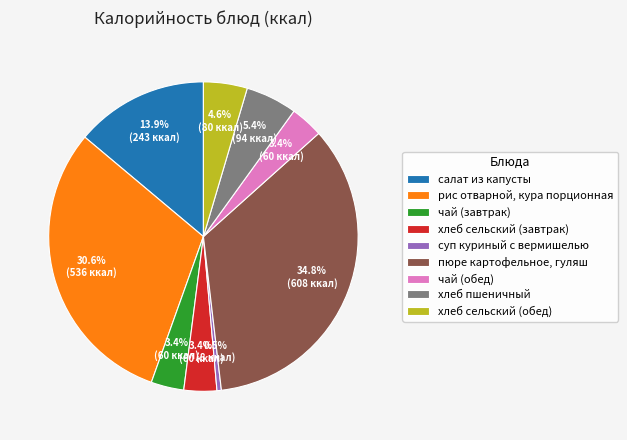

Which slice is the largest?

пюре картофельное, гуляш